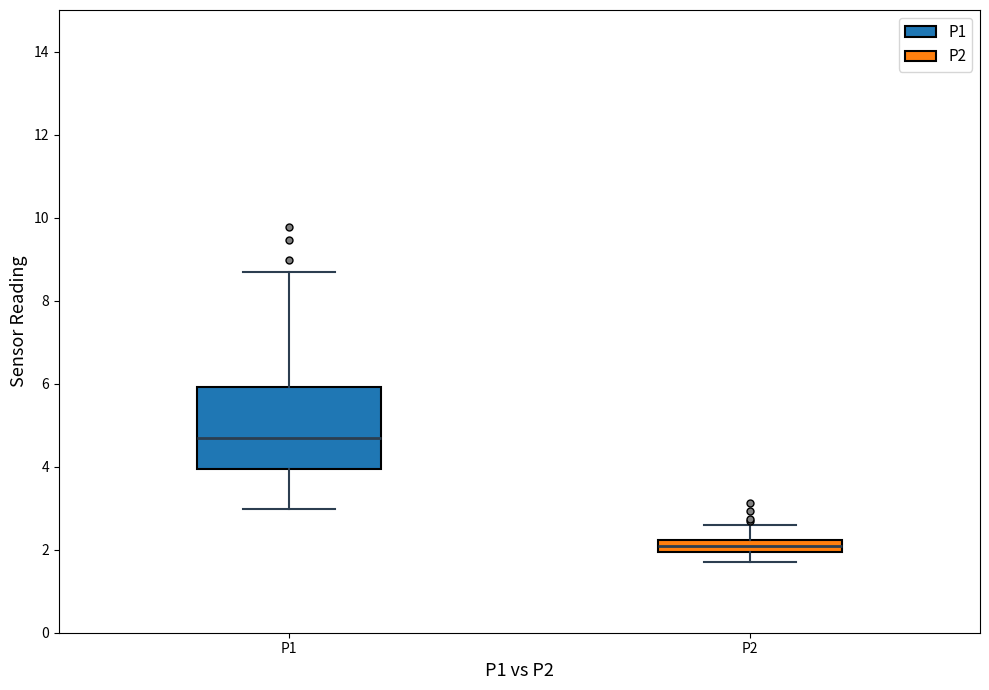

Which box is the tallest, from its lower edge to its upper edge?

P1